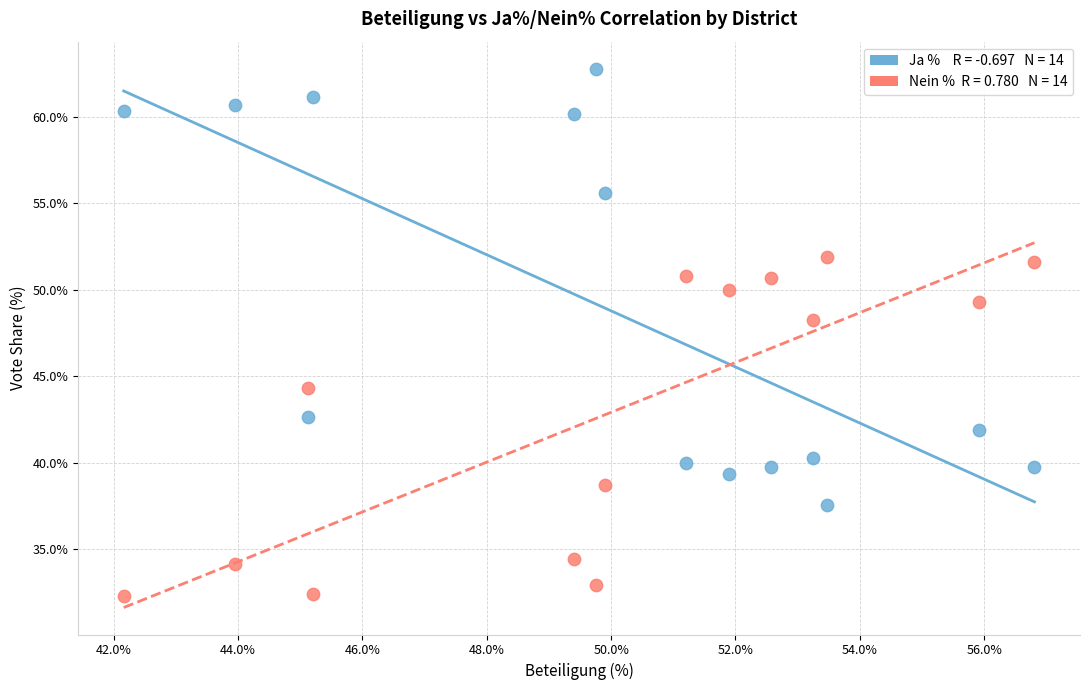

Across all data points, what is the range of Y values (max minus min)?

30.5